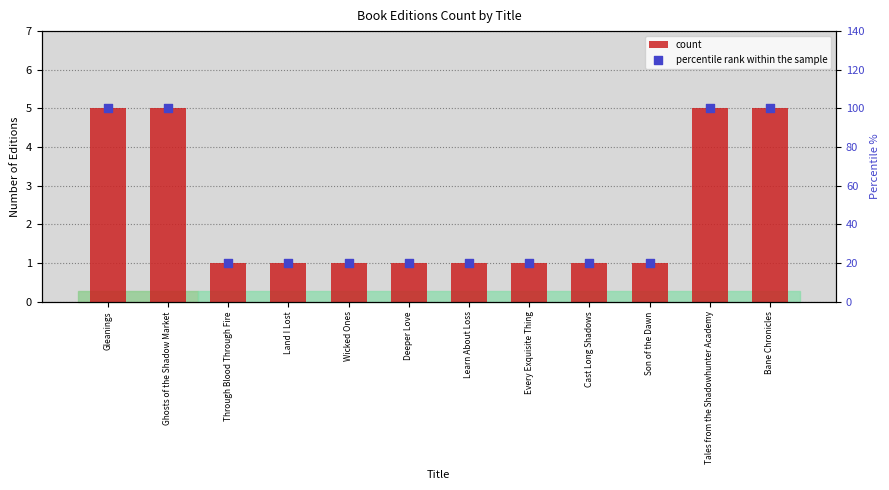

Which series has the largest Y range (max minus min)?

percentile rank within the sample